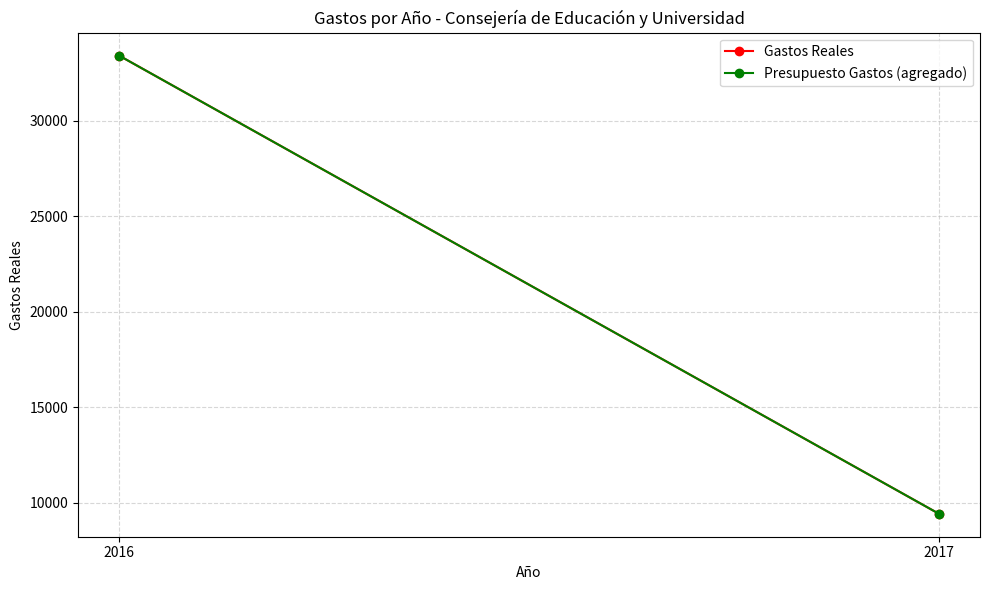

Reading right to left, extract all data points from this chart.

Gastos Reales: 2017=9413.3	2016=33417.6
Presupuesto Gastos (agregado): 2017=9413.3	2016=33417.6